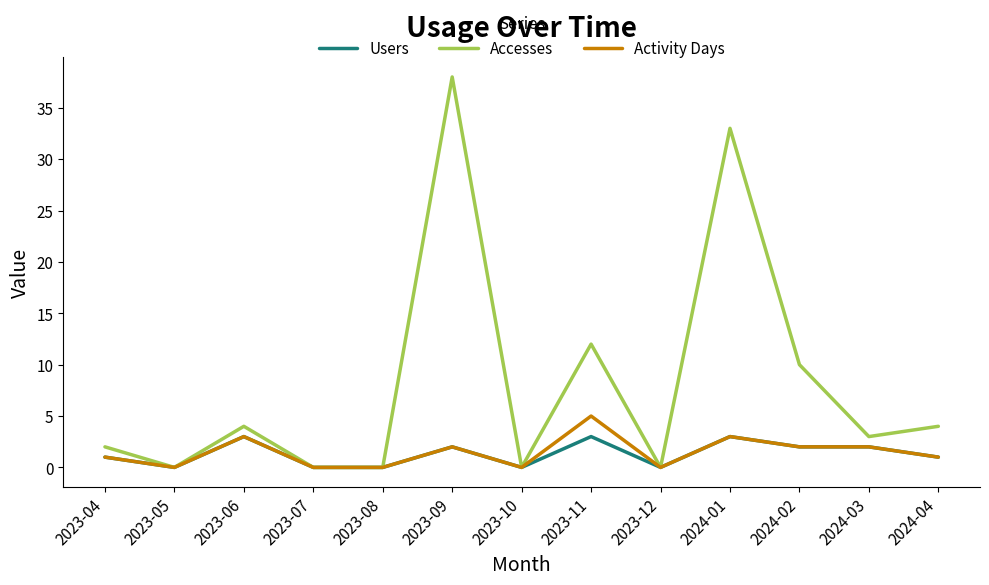

Rank the series by their maximum value, from highest to lowest.

Accesses, Activity Days, Users